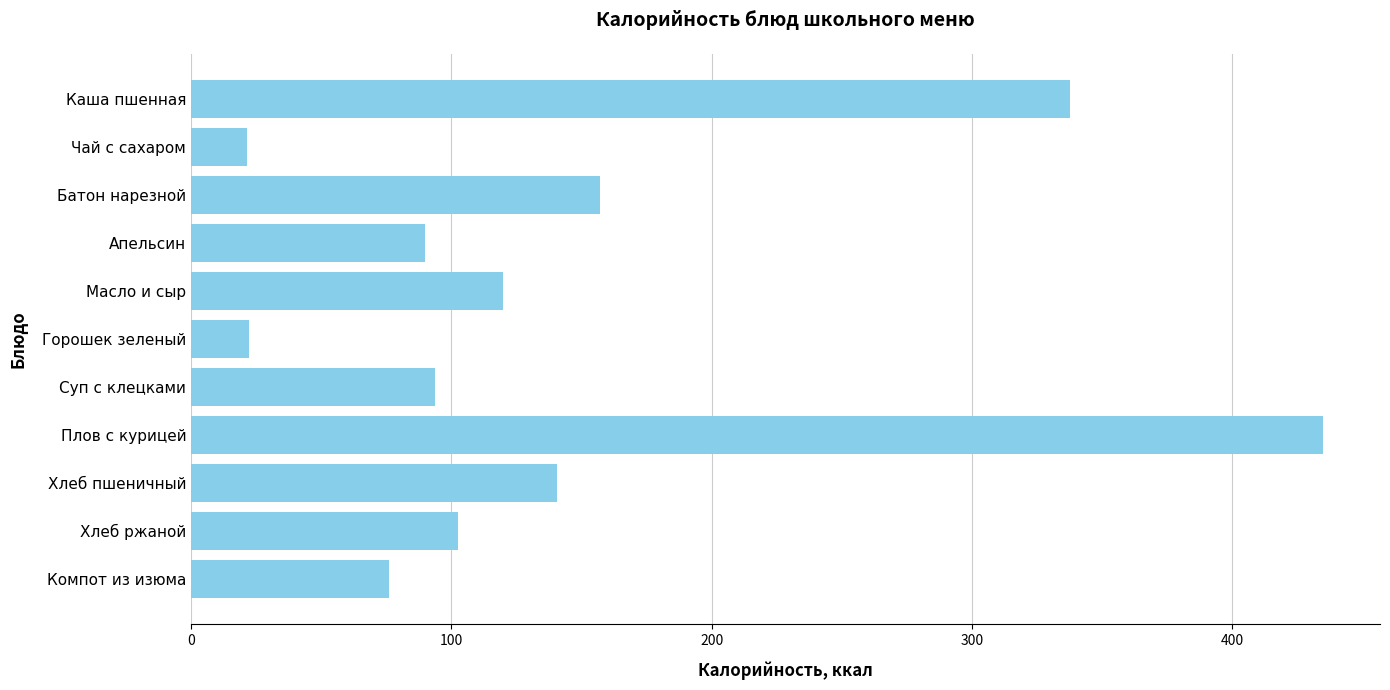

True or false: the data shows 22.1 at Горошек зеленый.

True